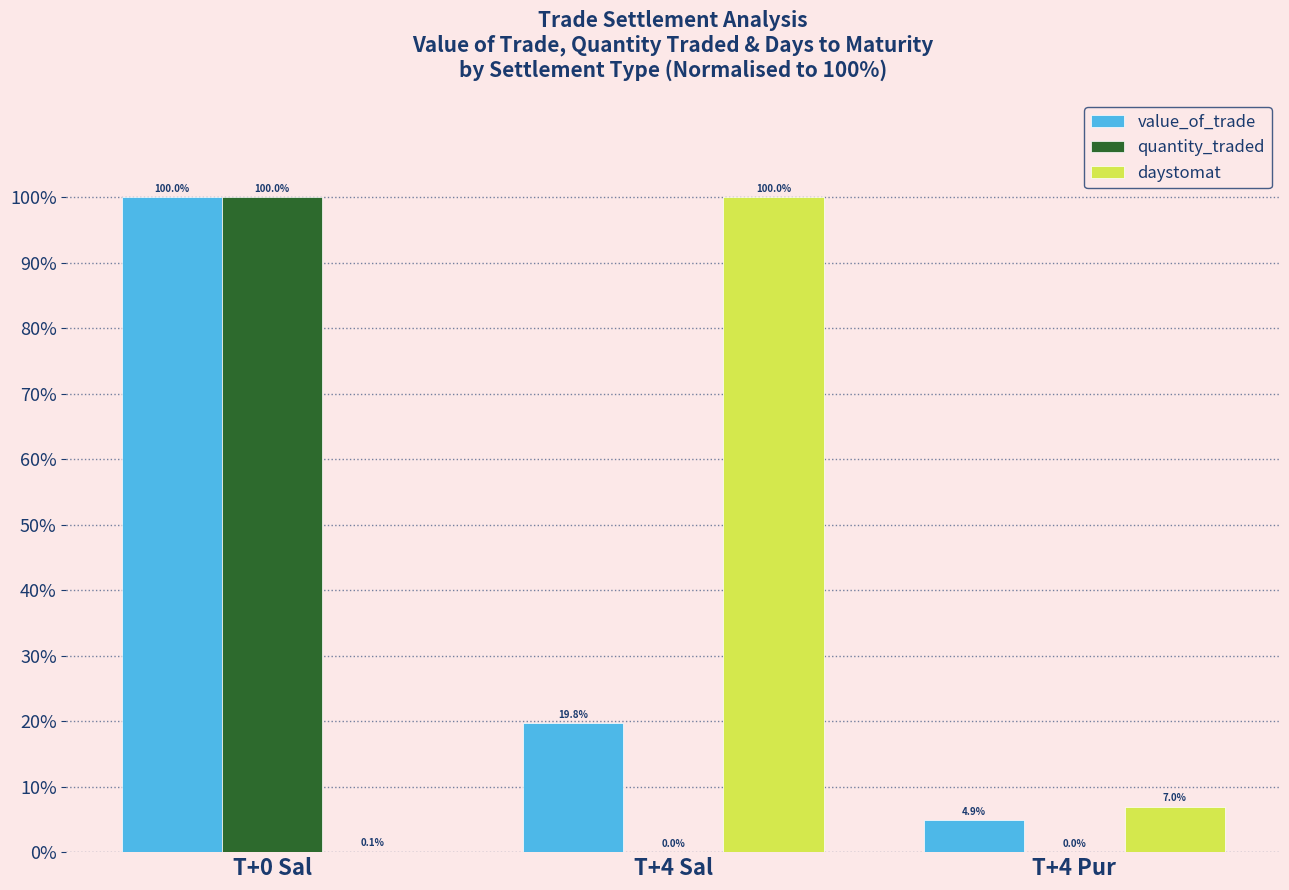

How many groups of bars are there?

3